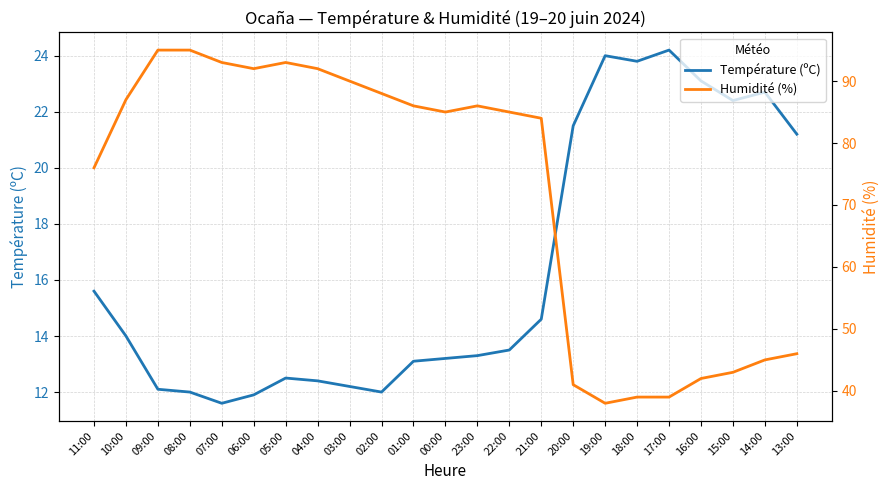

At which category does Température (ºC) reach its first local peak?

05:00